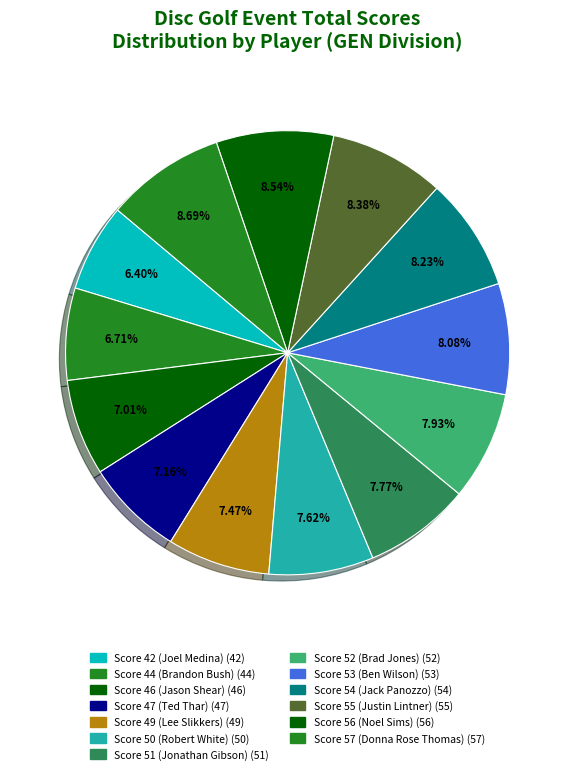

How many slices are in this pie chart?

13